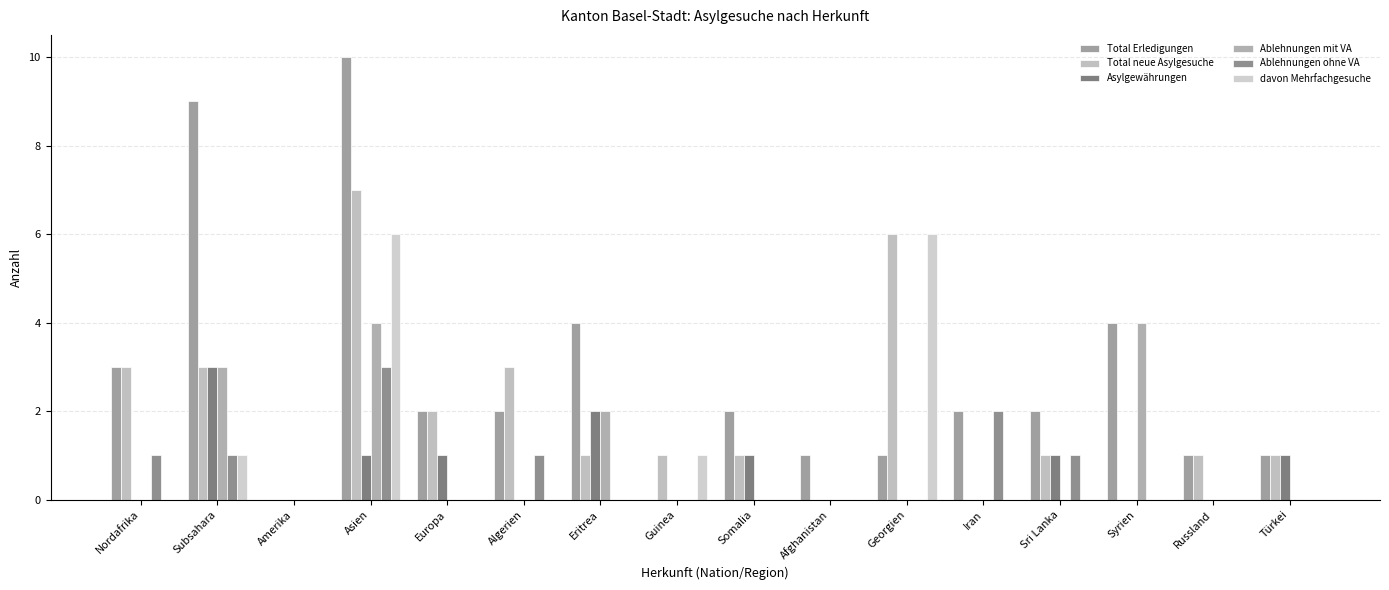

How many Asylgewährungen values are between 0 and 1?

14